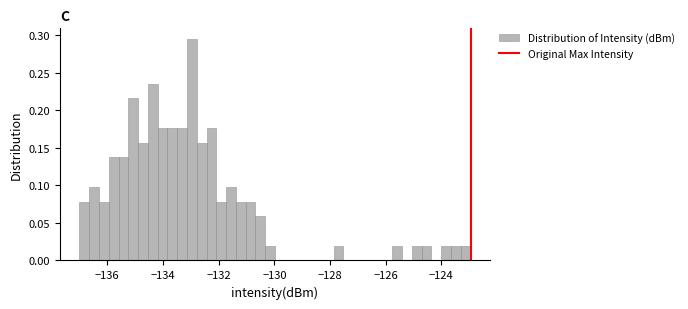

Read against the x-axis, roughly where is the centre of the tallest bar?

-133.0